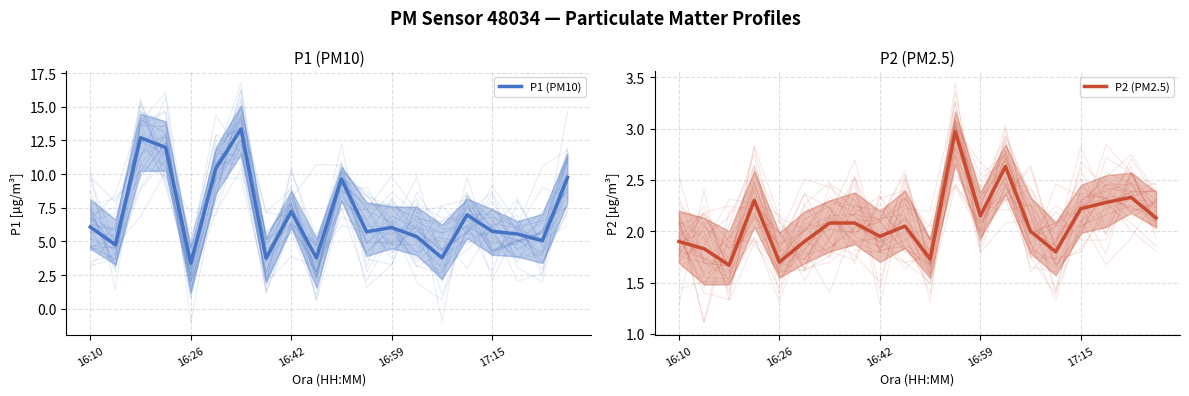

At how many categories does at least one series exceed 3?

20